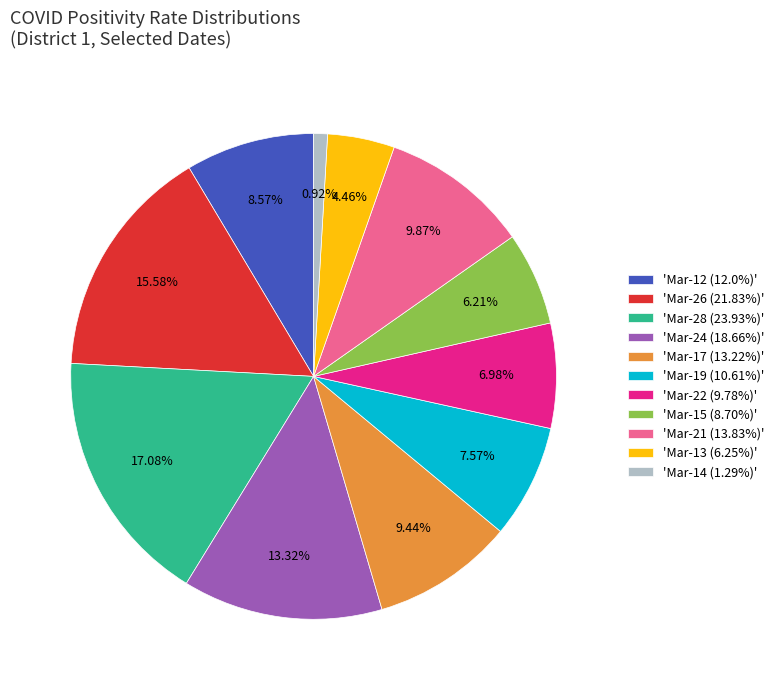

Is 'Mar-13 (6.25%)' the majority of the pie?

No